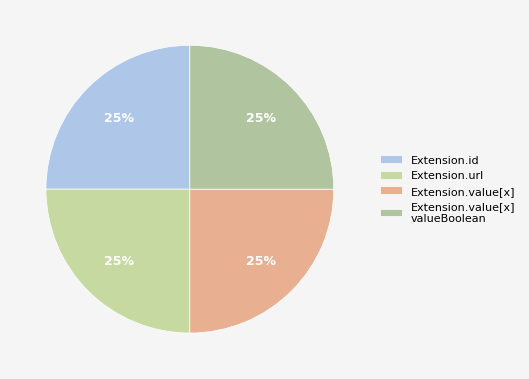

To the nearest percent, what is the average slice percentage?

25%